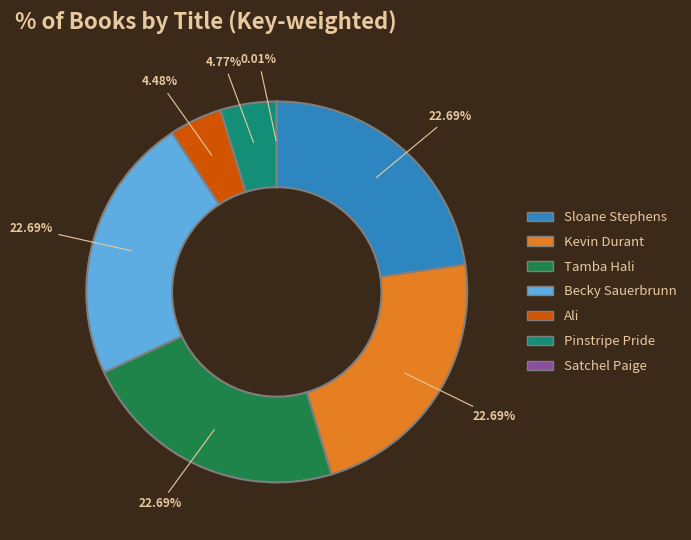

Is it true that Sloane Stephens is 16% of the pie?

False